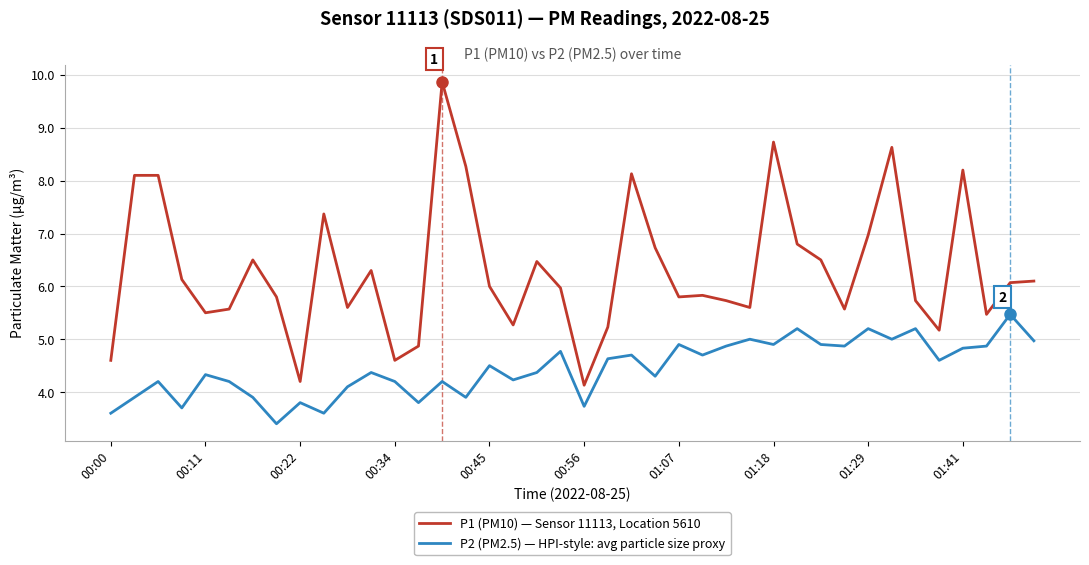

Which series has the largest total across all categories?

P1 (PM10) — Sensor 11113, Location 5610